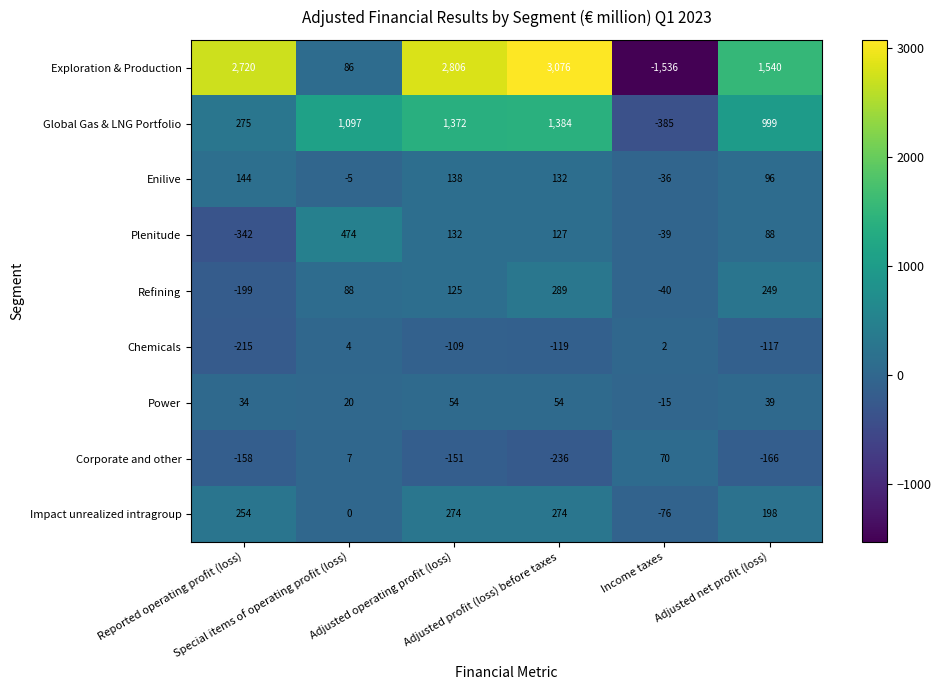

Which series has the largest total across all categories?

Exploration & Production